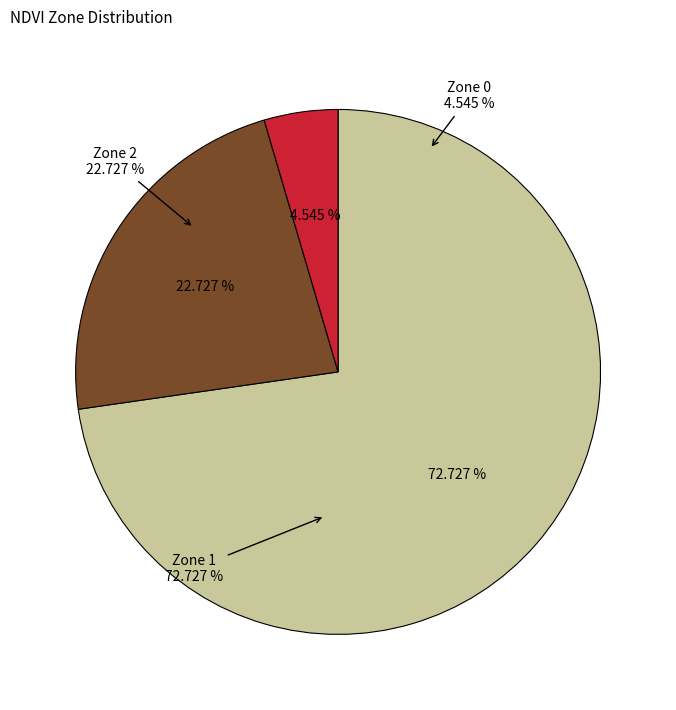

The Zone 2 slice represents 23% of the pie. True or false?

True